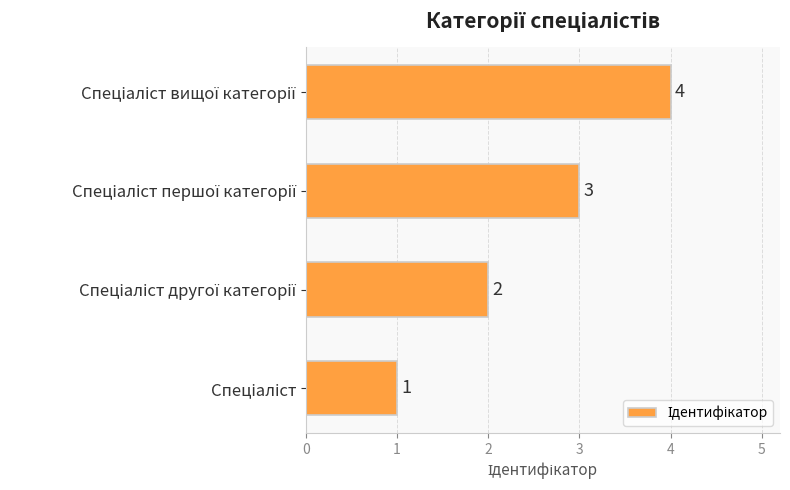

Count the number of data series in this chart.

1